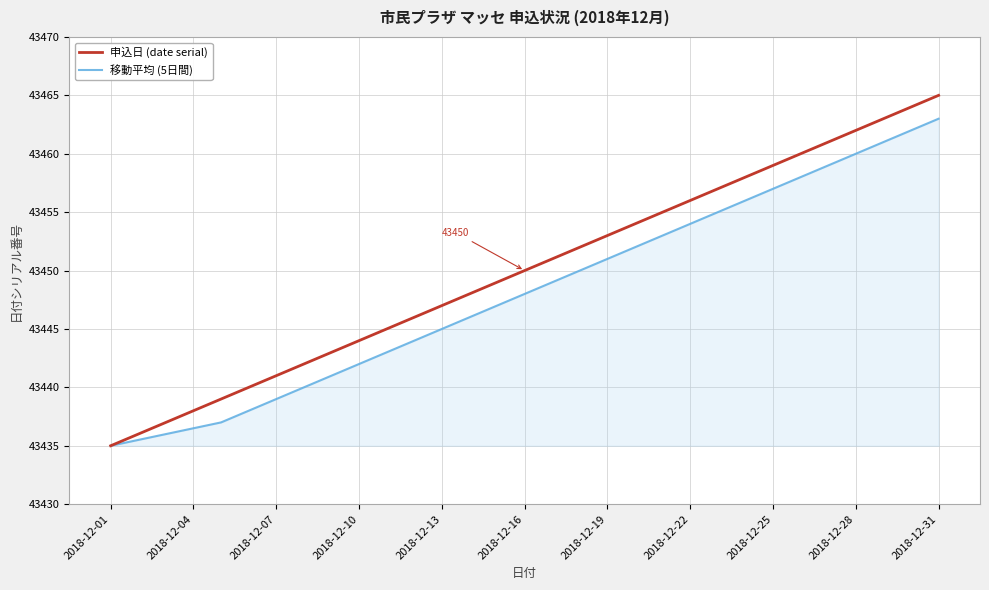

Which series has the largest range (max minus min)?

申込日 (date serial)